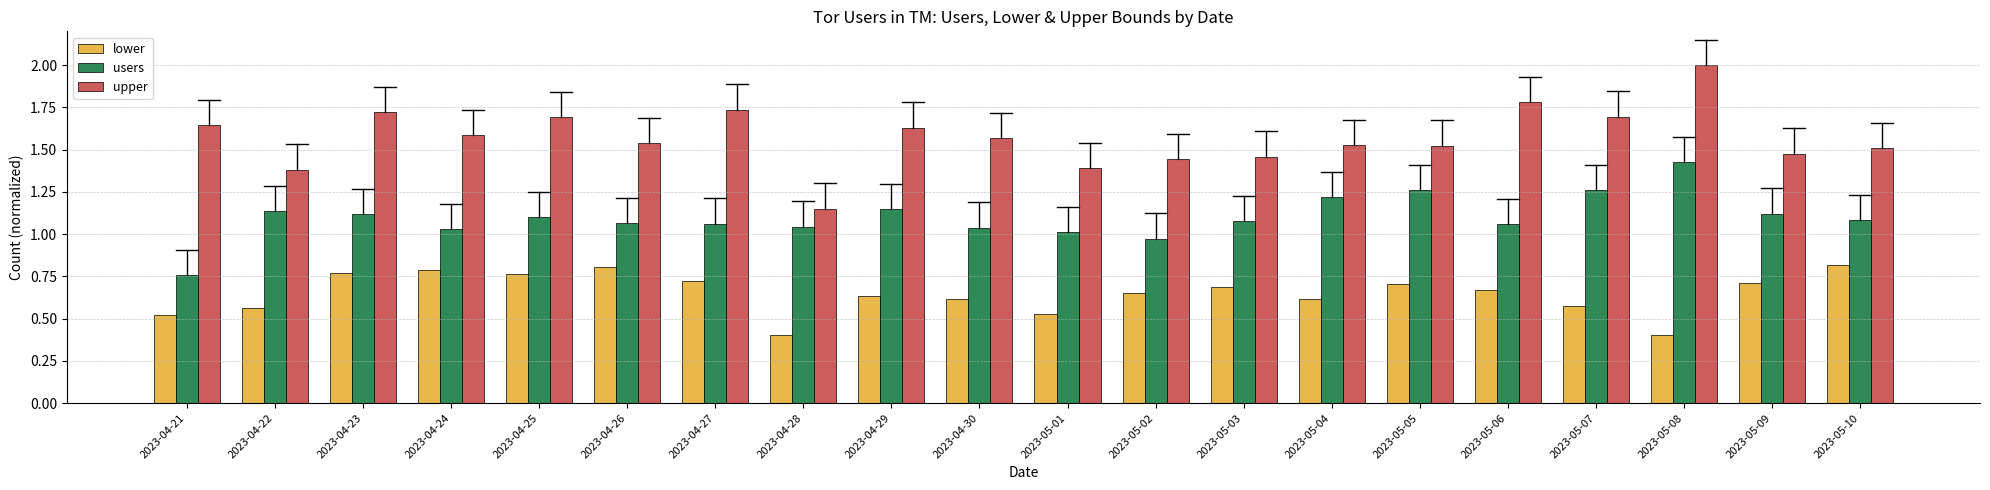

Which category has the lowest value in the upper series?

2023-04-28